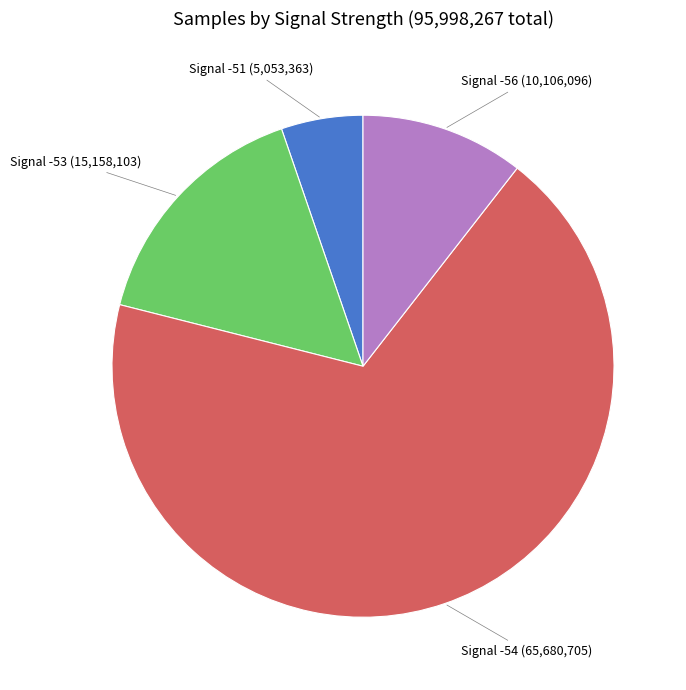

Rank the categories by value from lowest to highest.

Signal -51, Signal -56, Signal -53, Signal -54